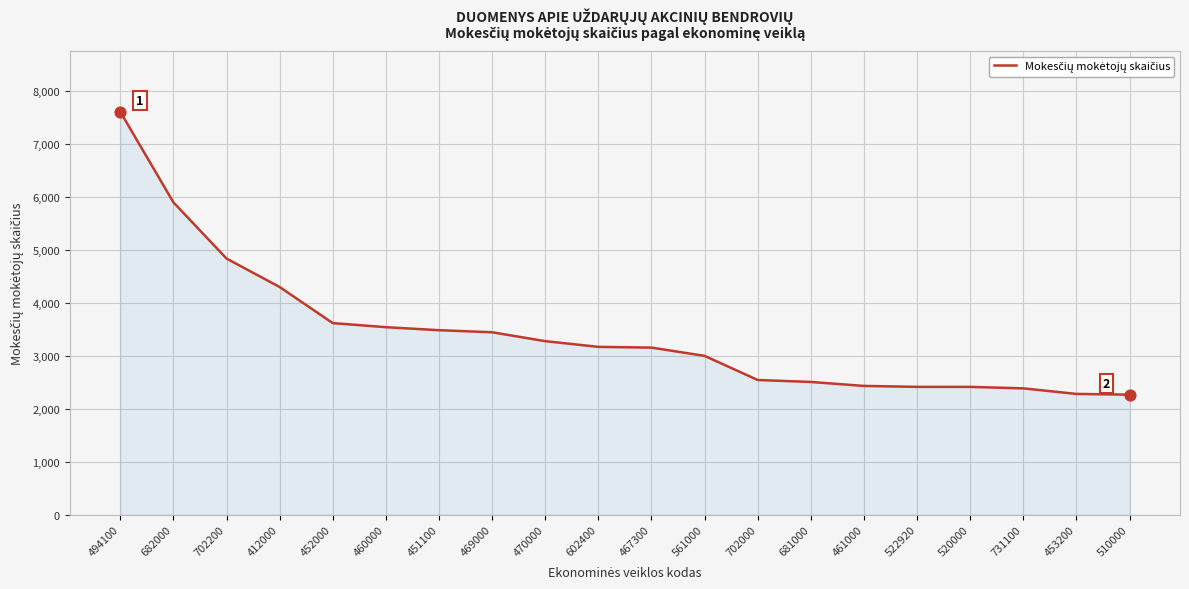

Which has a higher value, 520000 or 702200?

702200